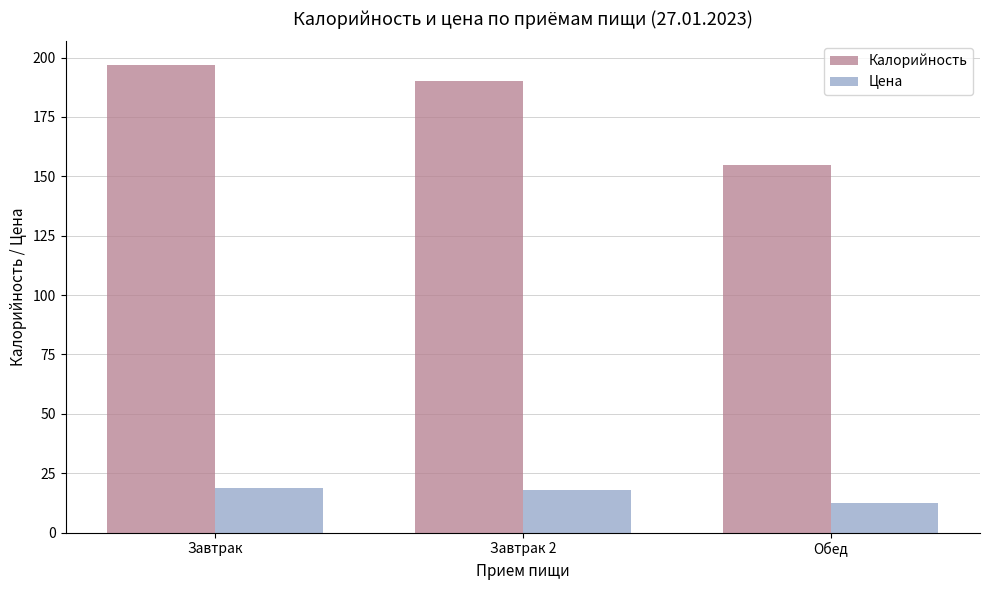

At which category is the sum across all series the highest?

Завтрак